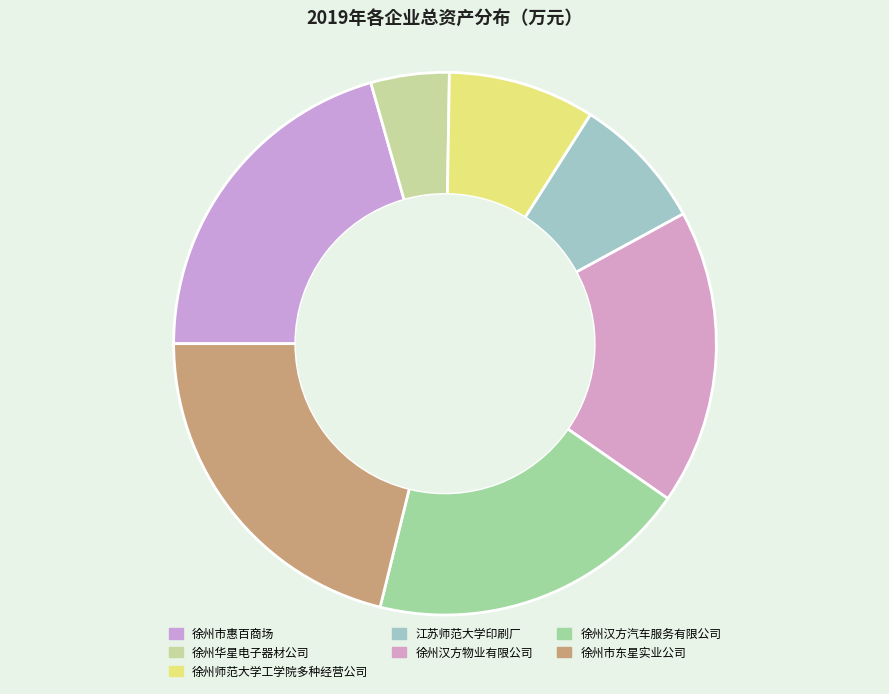

What percentage is the 徐州师范大学工学院多种经营公司 slice, to the nearest percent?

9%